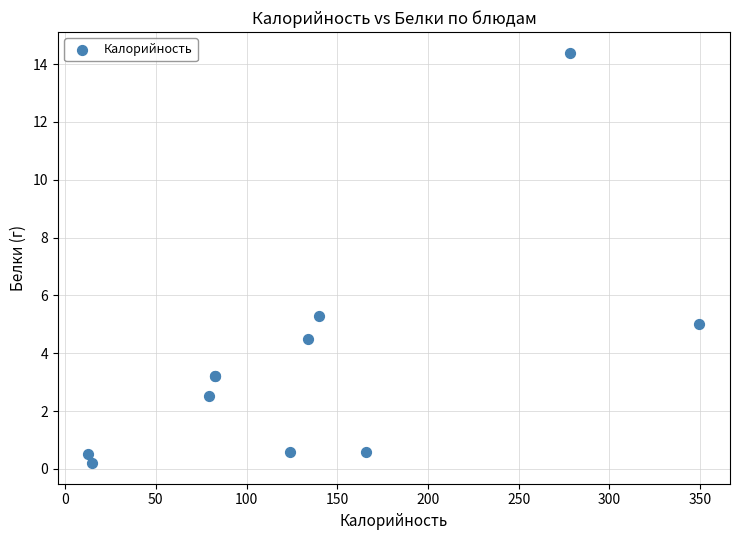

What Y value in the scatter plot is closest to 7?

5.3